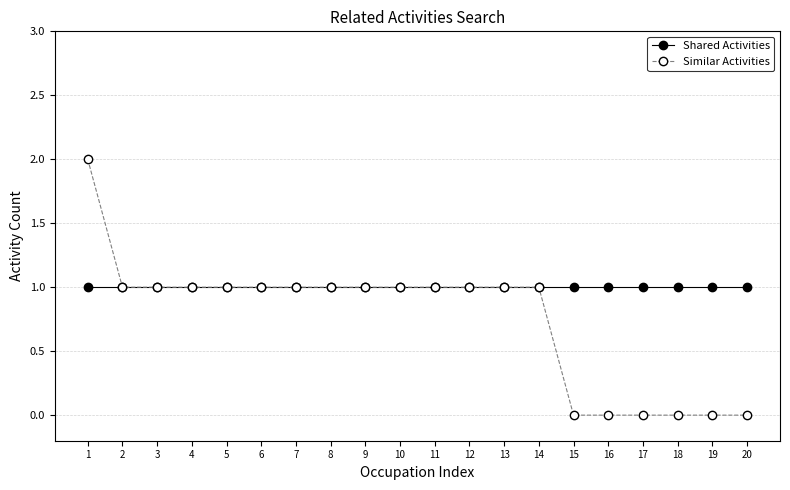

Which series has the largest range (max minus min)?

Similar Activities